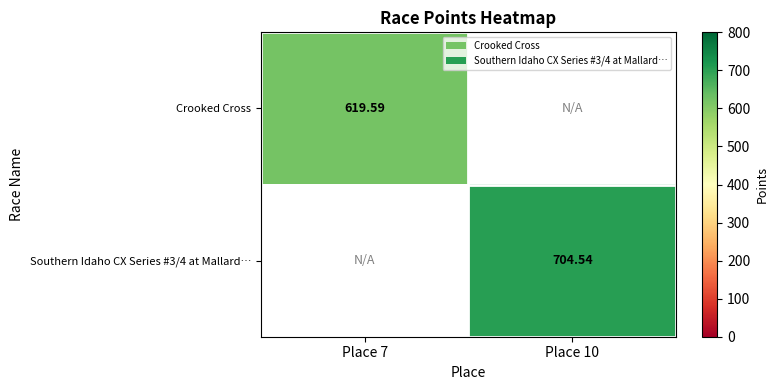

True or false: Crooked Cross has a value of 309.4 at Place 7.

False